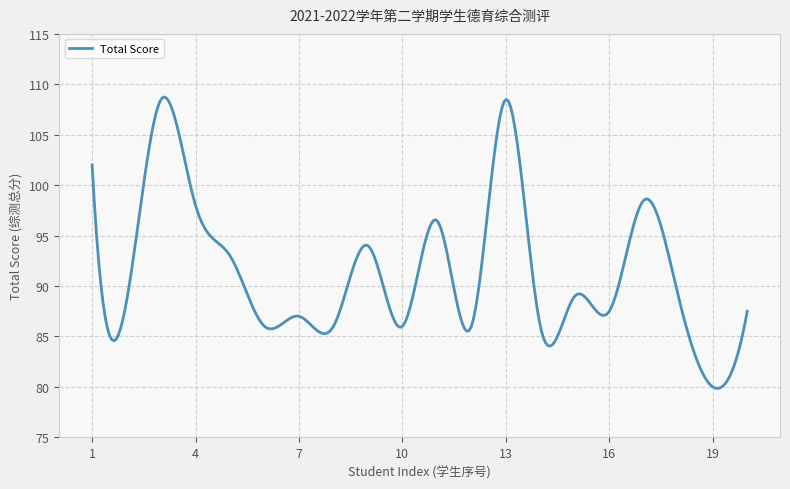

What is the maximum value shown in the chart?

108.7